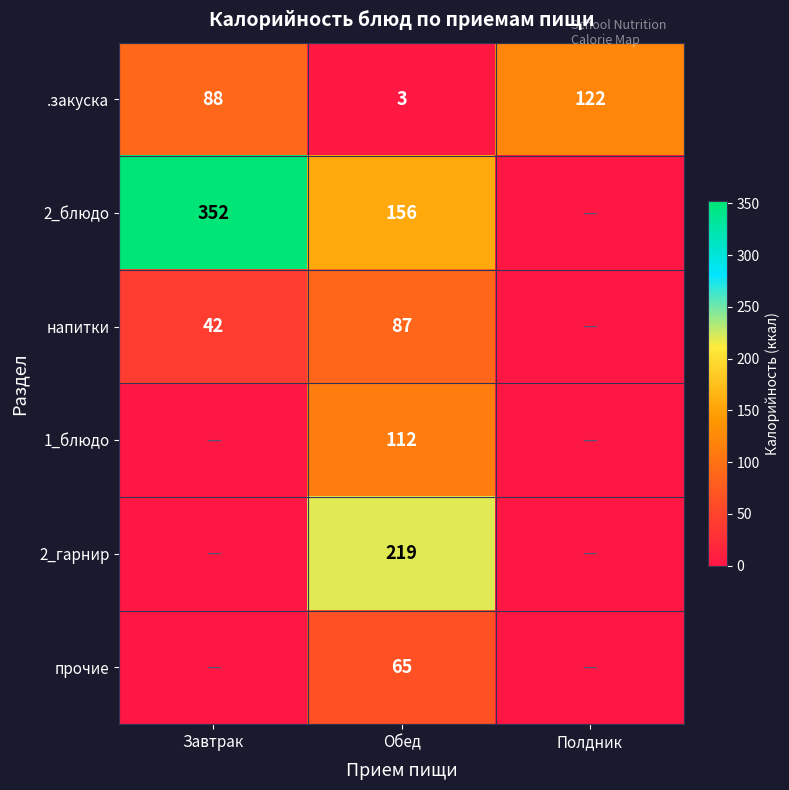

The value of 2_гарнир at Обед is 219. True or false?

True